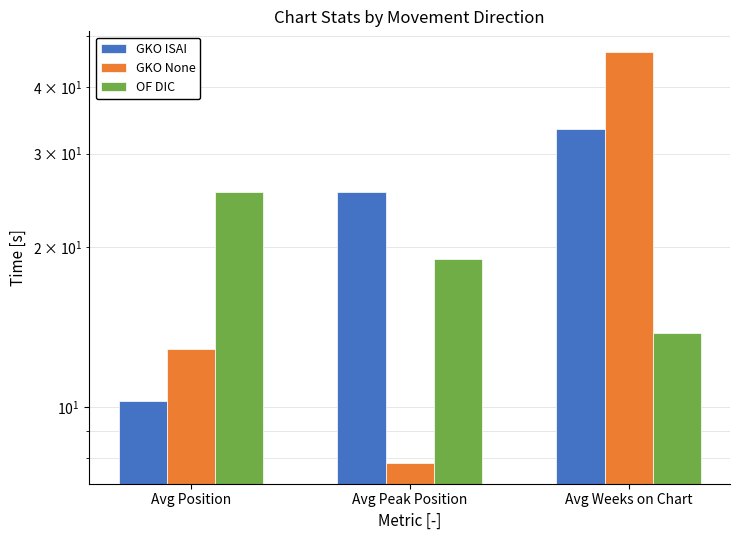

Does the chart contain stacked bars?

No